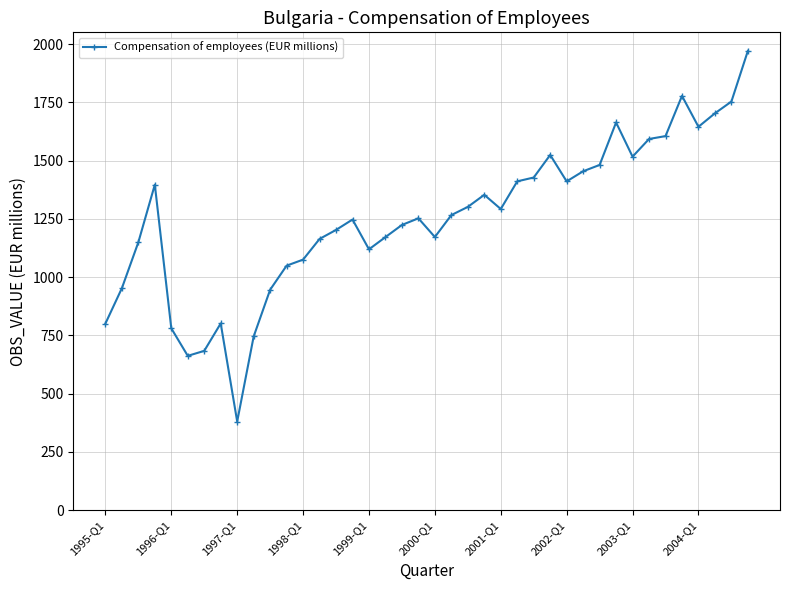

What is the smallest value displayed?

380.6